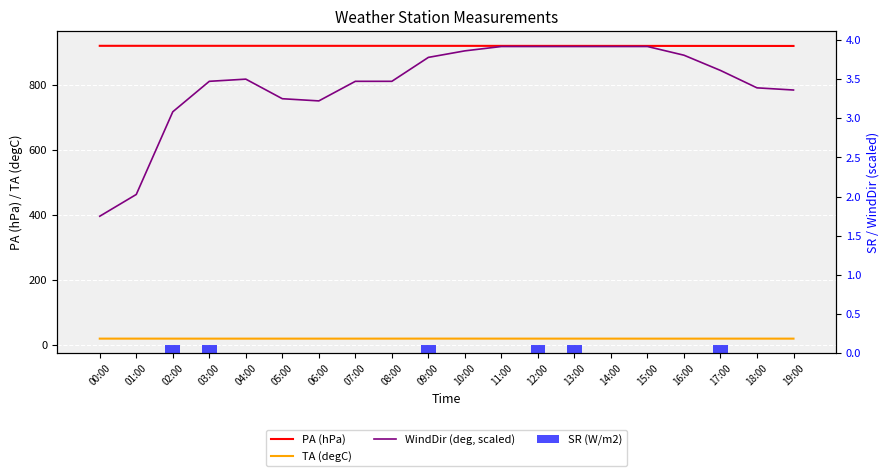

Does the chart contain stacked bars?

No